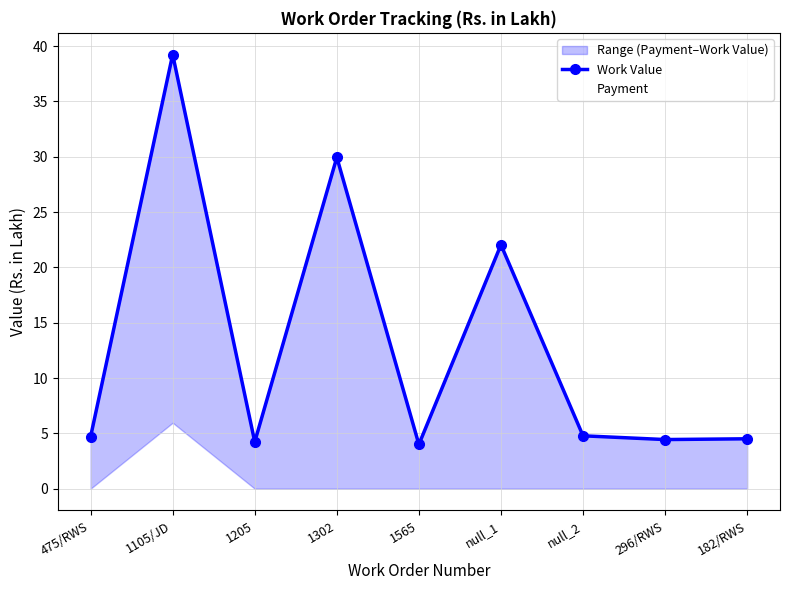

Rank the series by their average value, from lowest to highest.

Payment, Work Value